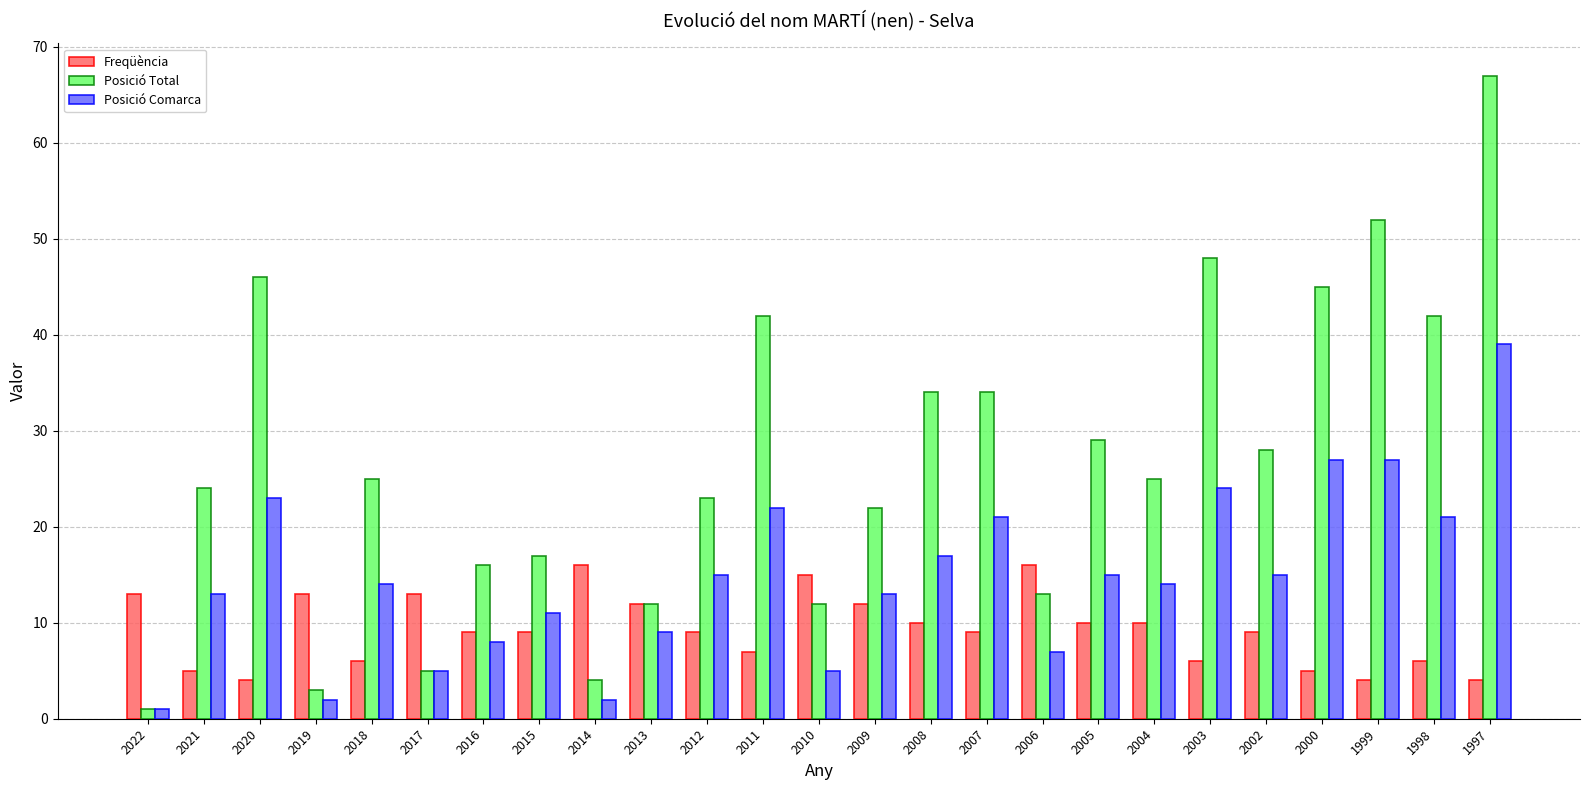

What is the value of the Freqüència bar at the 24th from the left?

6